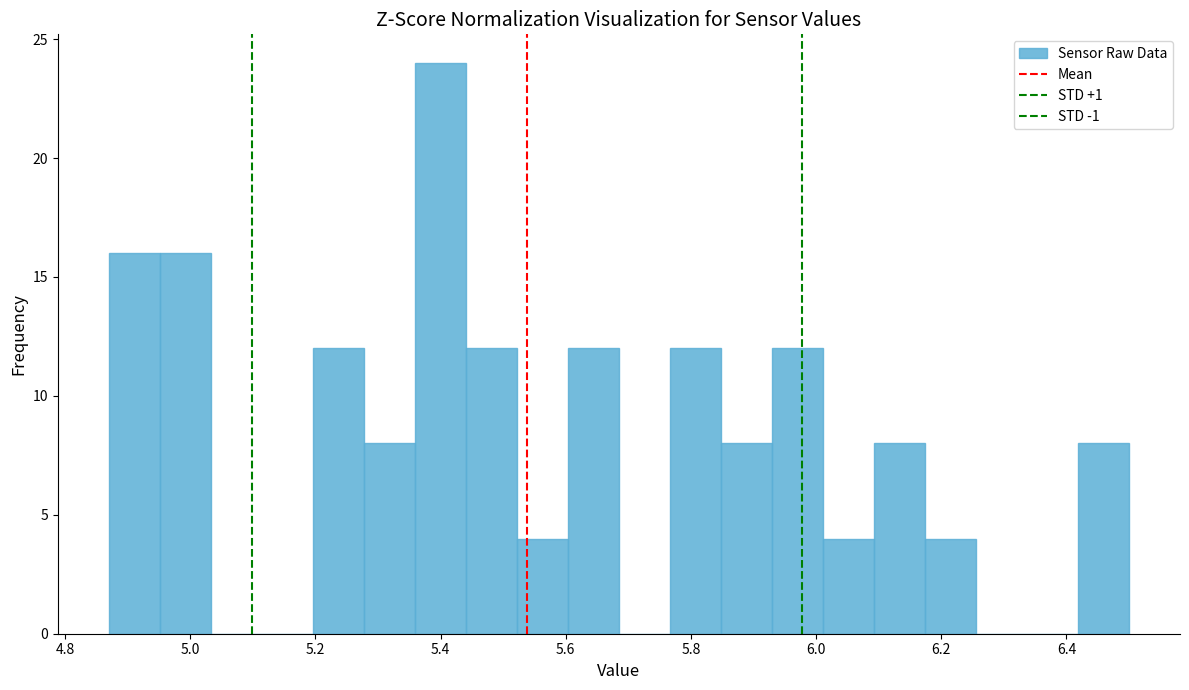

Reading left to right, list every bar in this chart as the range it spans on the x-axis followed by its height. Neither the bar edges nor the heights are printed on the chart, so give them approximately, as read against the axes.

4.88 to 4.96: 16
4.96 to 5.04: 16
5.04 to 5.12: 0
5.12 to 5.20: 0
5.20 to 5.28: 12
5.28 to 5.36: 8
5.36 to 5.44: 24
5.44 to 5.52: 12
5.52 to 5.60: 4
5.60 to 5.68: 12
5.68 to 5.76: 0
5.76 to 5.84: 12
5.84 to 5.92: 8
5.92 to 6.02: 12
6.02 to 6.10: 4
6.10 to 6.18: 8
6.18 to 6.26: 4
6.26 to 6.34: 0
6.34 to 6.42: 0
6.42 to 6.50: 8